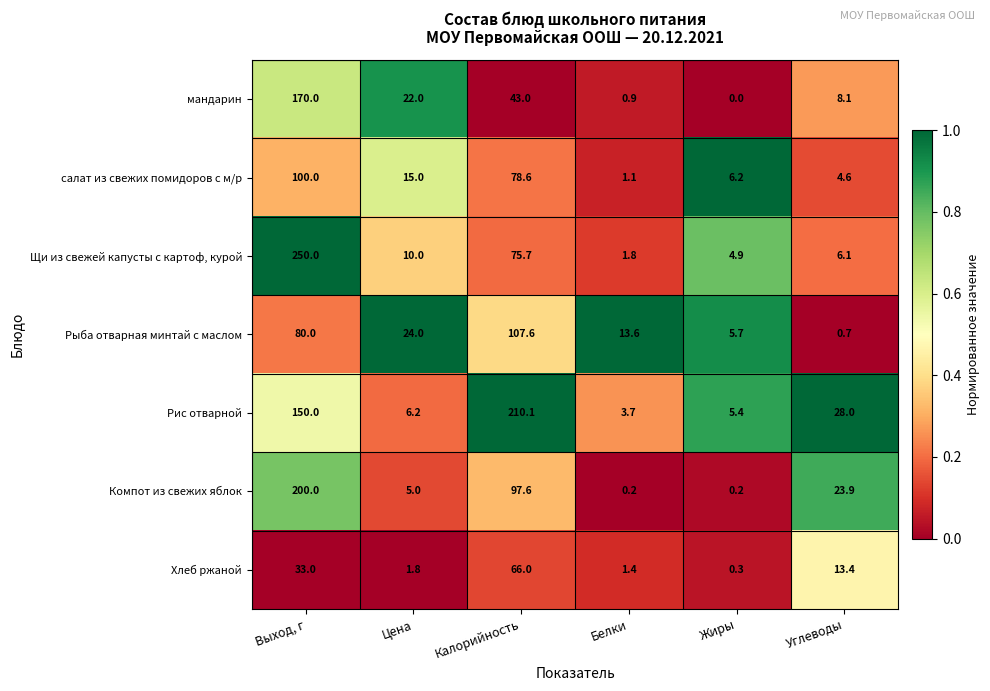

True or false: Хлеб ржаной has a value of 33.0 at Выход, г.

True